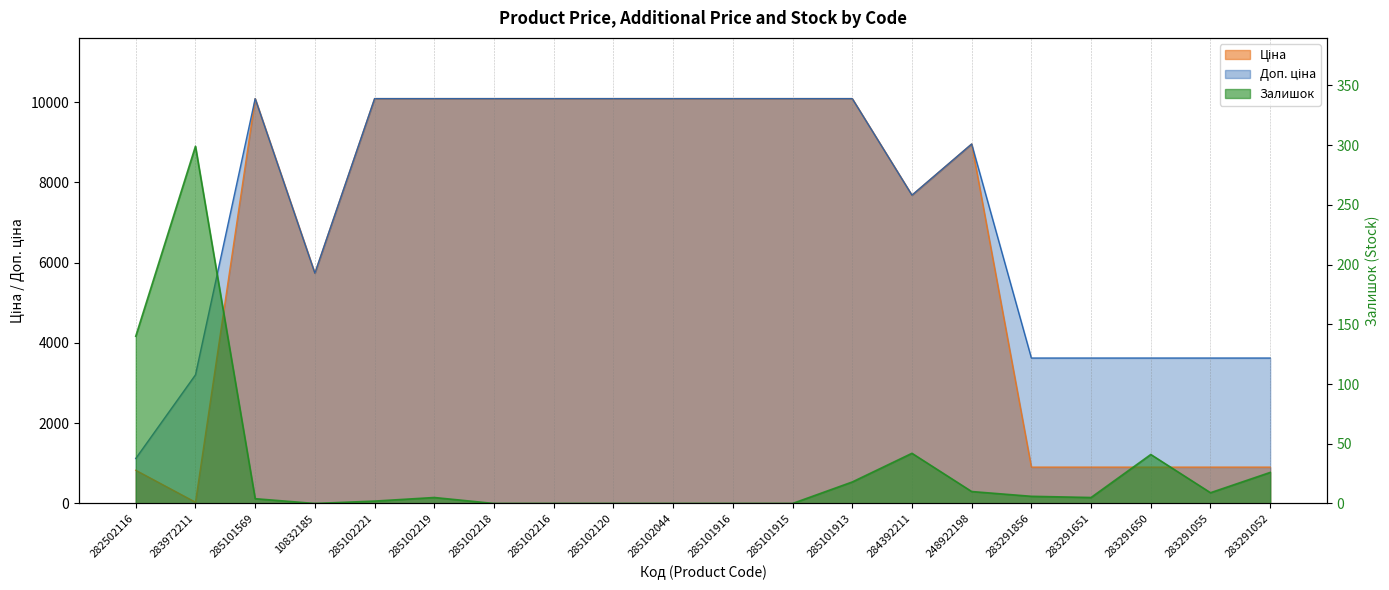

Which series has the widest spread of values?

Ціна